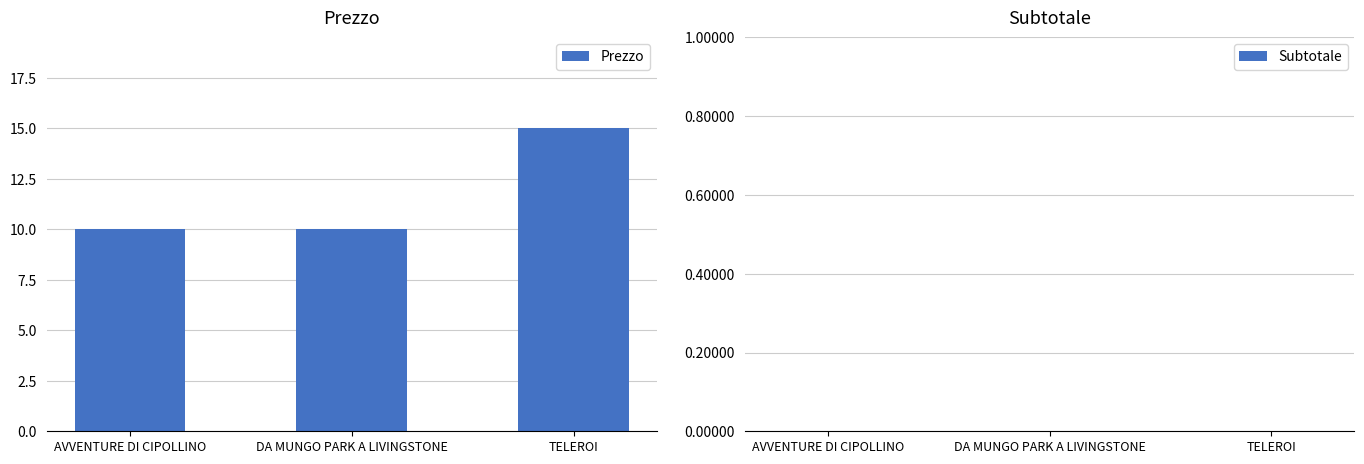

Between TELEROI and AVVENTURE DI CIPOLLINO, which is larger?

TELEROI